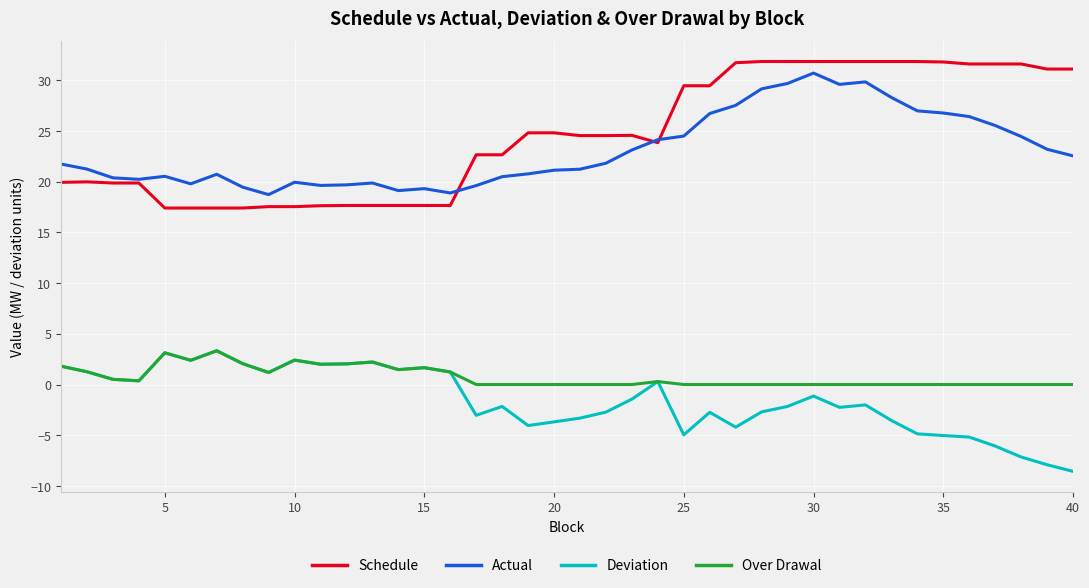

What is the maximum value for Over Drawal?

3.3